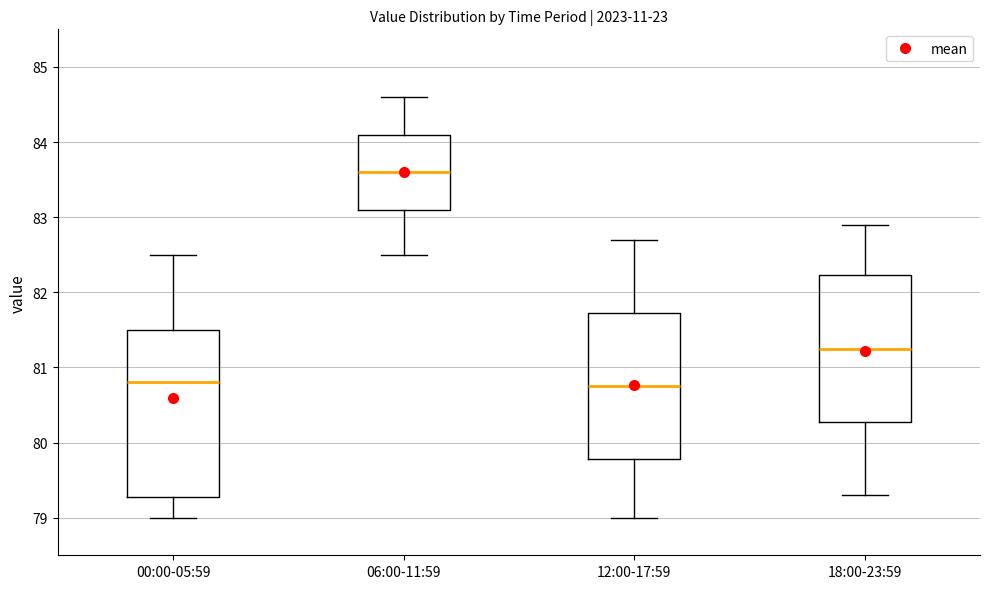

Reading left to right, transcribe this box plot: for each box, give where its median line is, the range the box spans, and where its two whiskers end, as read against the y-axis. The values are not printed on the chart, so give them approximately, as read against the axis.

00:00-05:59: median 80.8, box 79.3 to 81.5, whiskers 79.0 to 82.5
06:00-11:59: median 83.6, box 83.1 to 84.1, whiskers 82.5 to 84.6
12:00-17:59: median 80.8, box 79.8 to 81.7, whiskers 79.0 to 82.7
18:00-23:59: median 81.3, box 80.3 to 82.2, whiskers 79.3 to 82.9